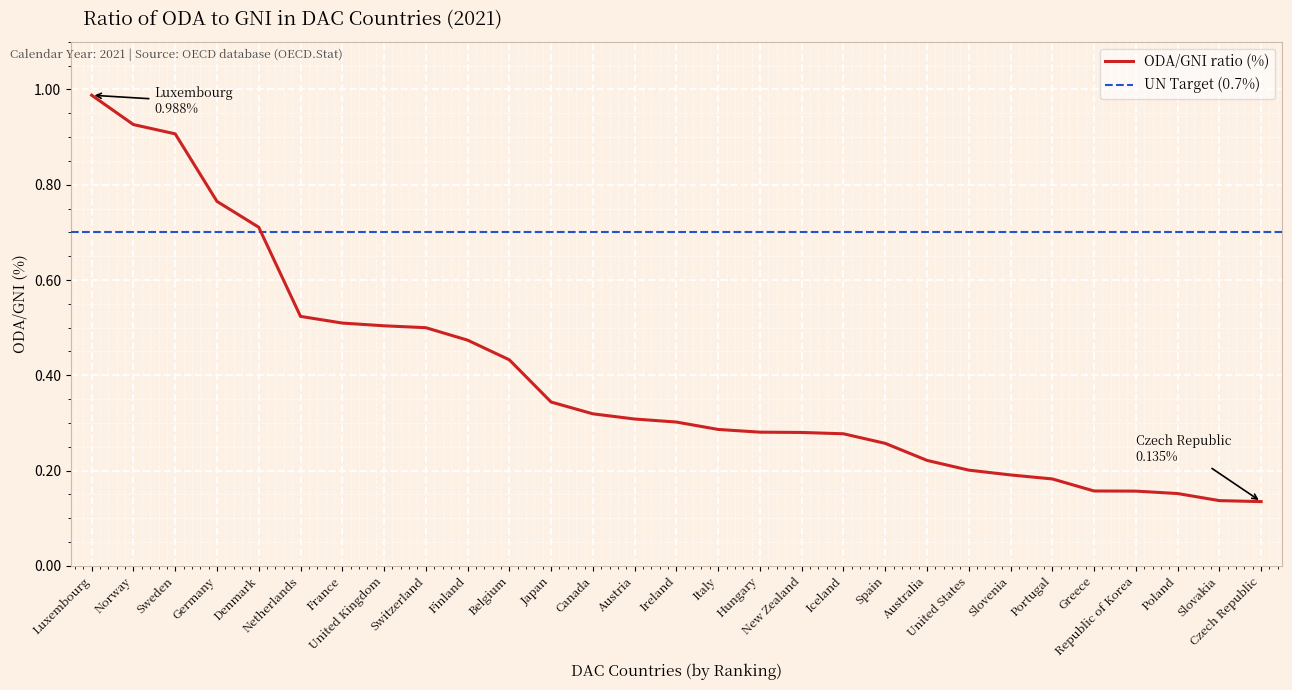

What position from the left is Greece?

25